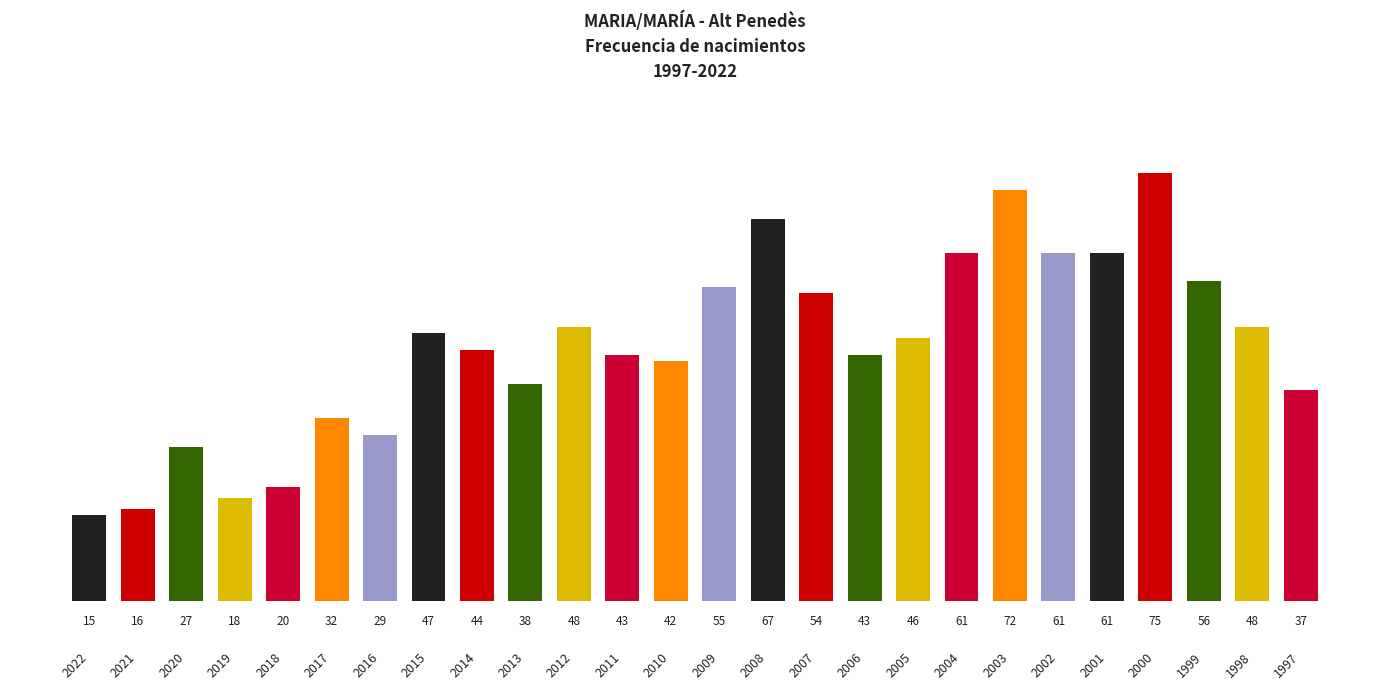

What is the difference between the maximum and second lowest values?

59